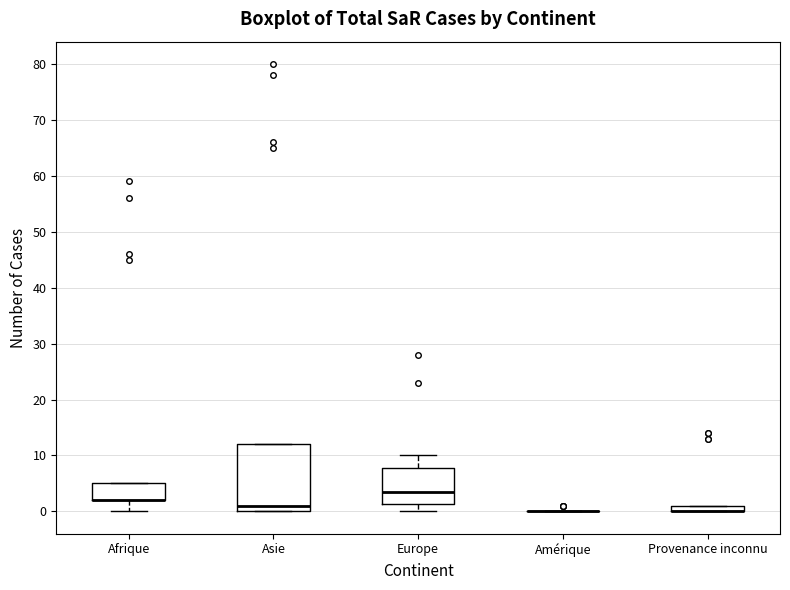

Where is the lower edge of the box for Asie on the y-axis? The values are not printed on the chart, so give them approximately, as read against the axis.

0